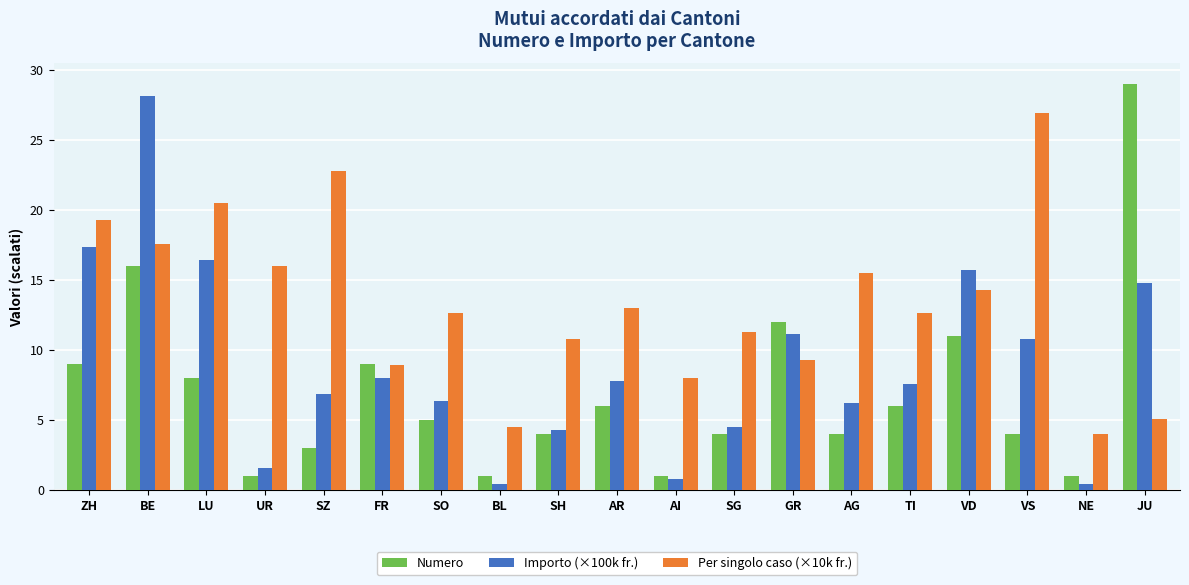

Are the bars horizontal?

No